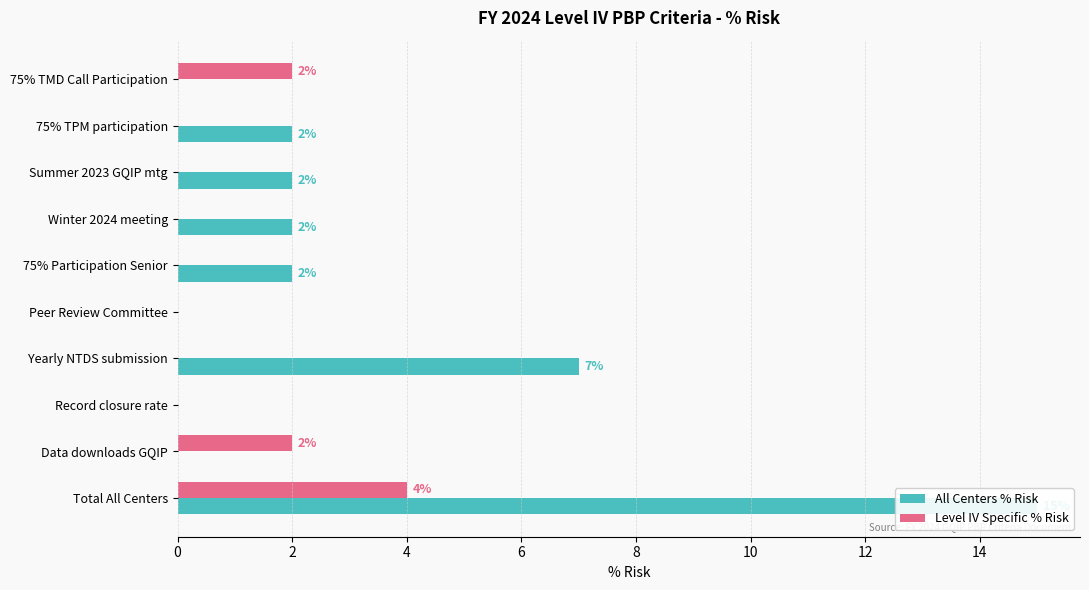

Does the chart contain stacked bars?

No